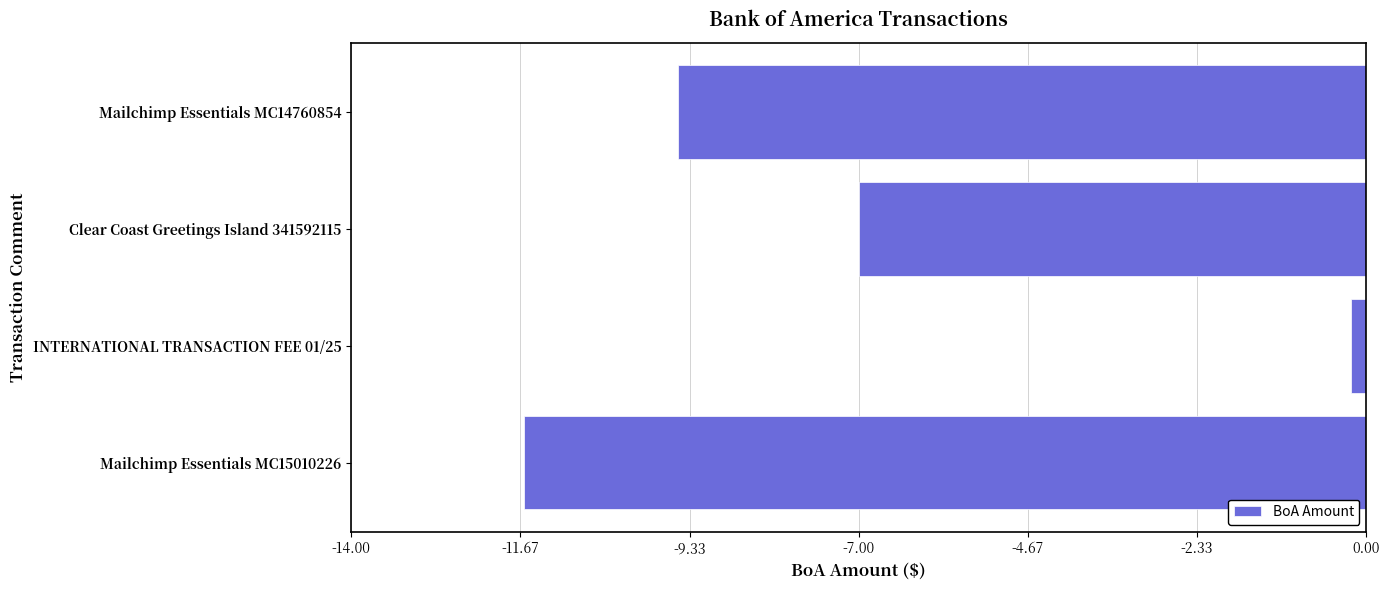

Where is the data nearest to the value -5?

Clear Coast Greetings Island 341592115